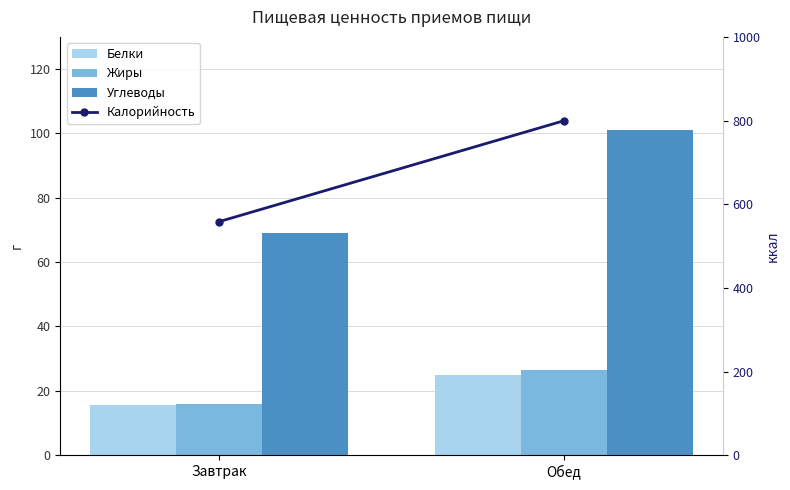

Is it true that Калорийность equals 558.5 at Завтрак?

True